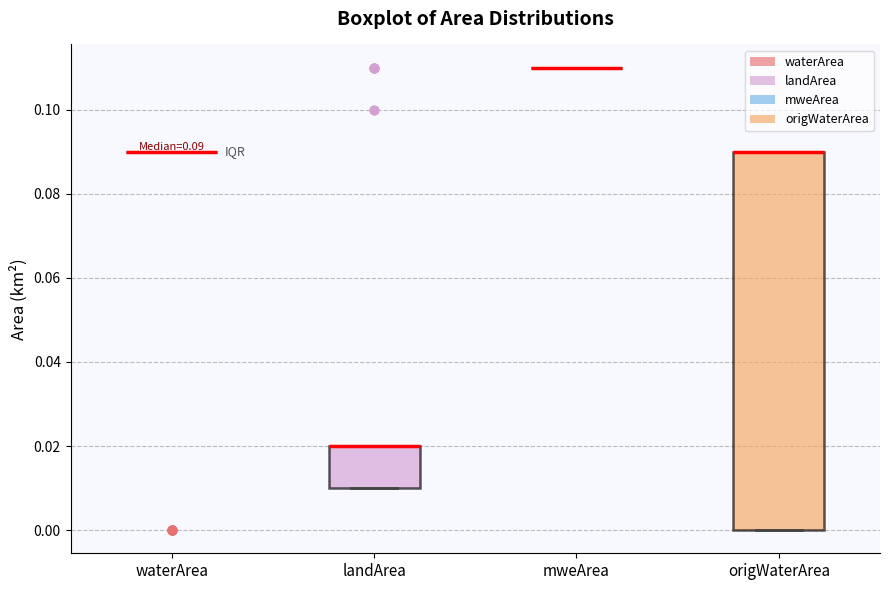

Which box is the tallest, from its lower edge to its upper edge?

origWaterArea